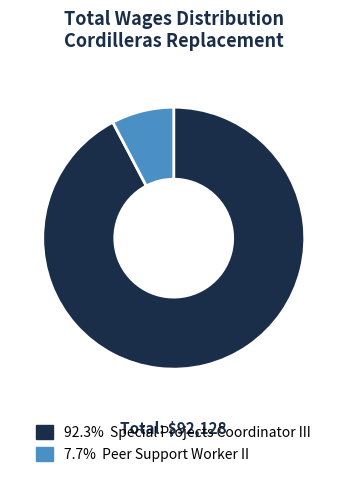

What is the ratio of the value at 92.3% Special Projects Coordinator III to the value at 7.7% Peer Support Worker II?

12.0